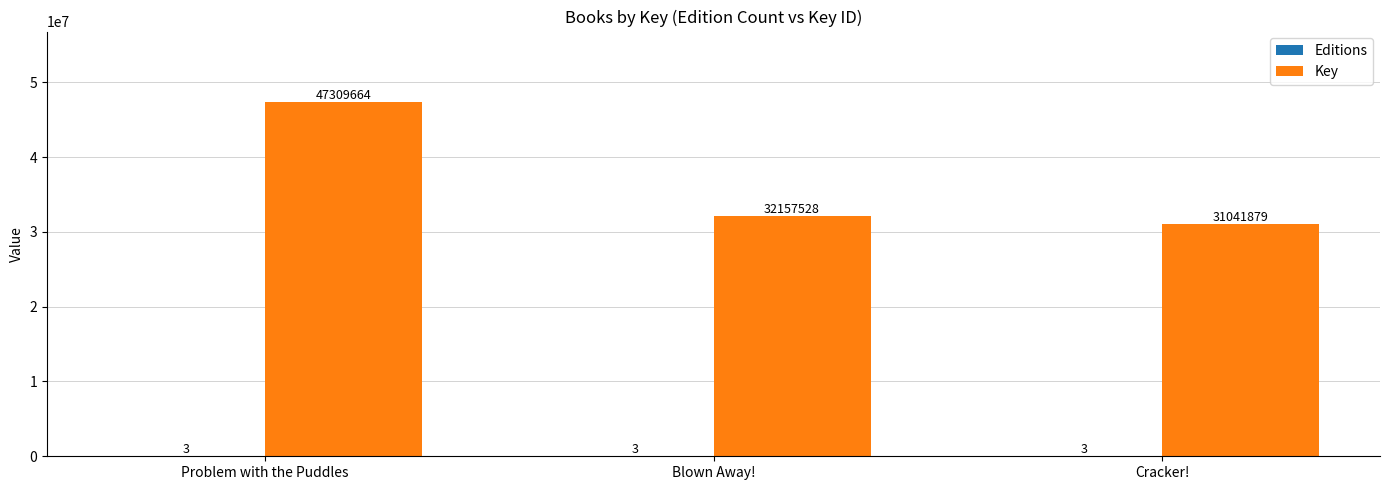

The value of Key at Blown Away! is 7988988. True or false?

False